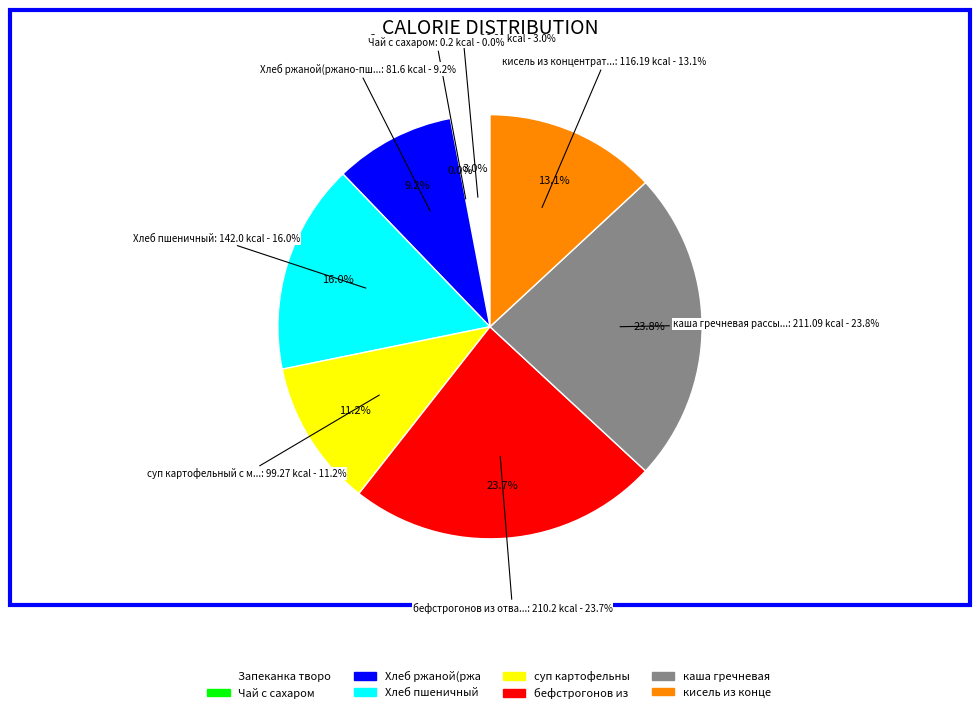

What percentage do Чай с сахаром and бефстрогонов из отварной говядины together represent?

23.7%